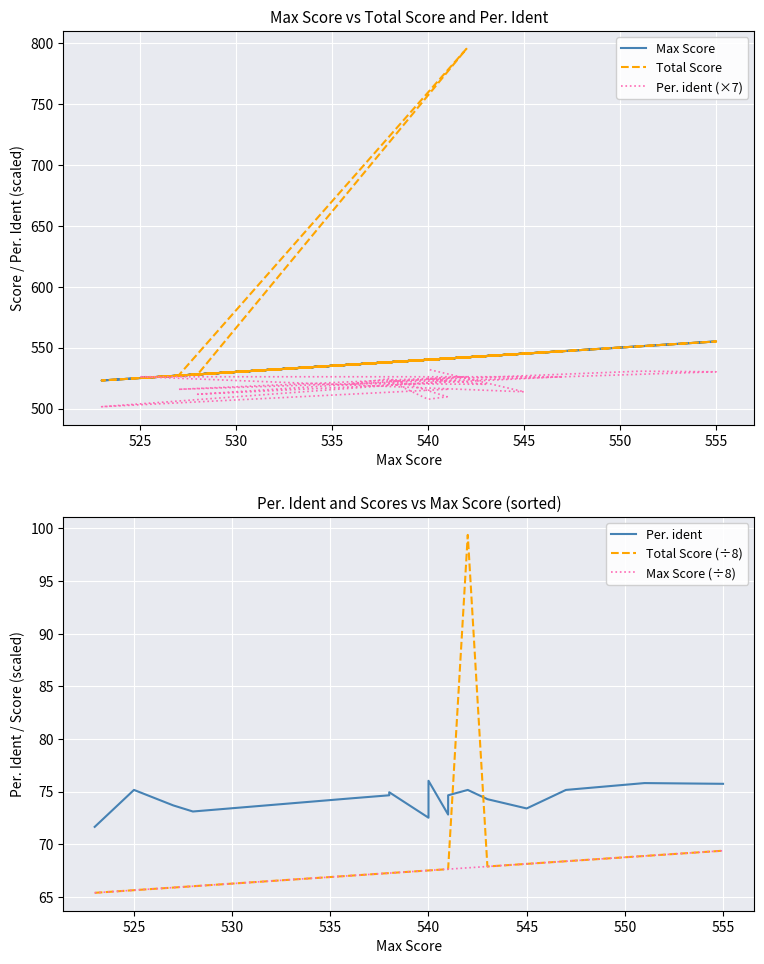

The Per. ident (×7) series shows 330.8 at 525. True or false?

False